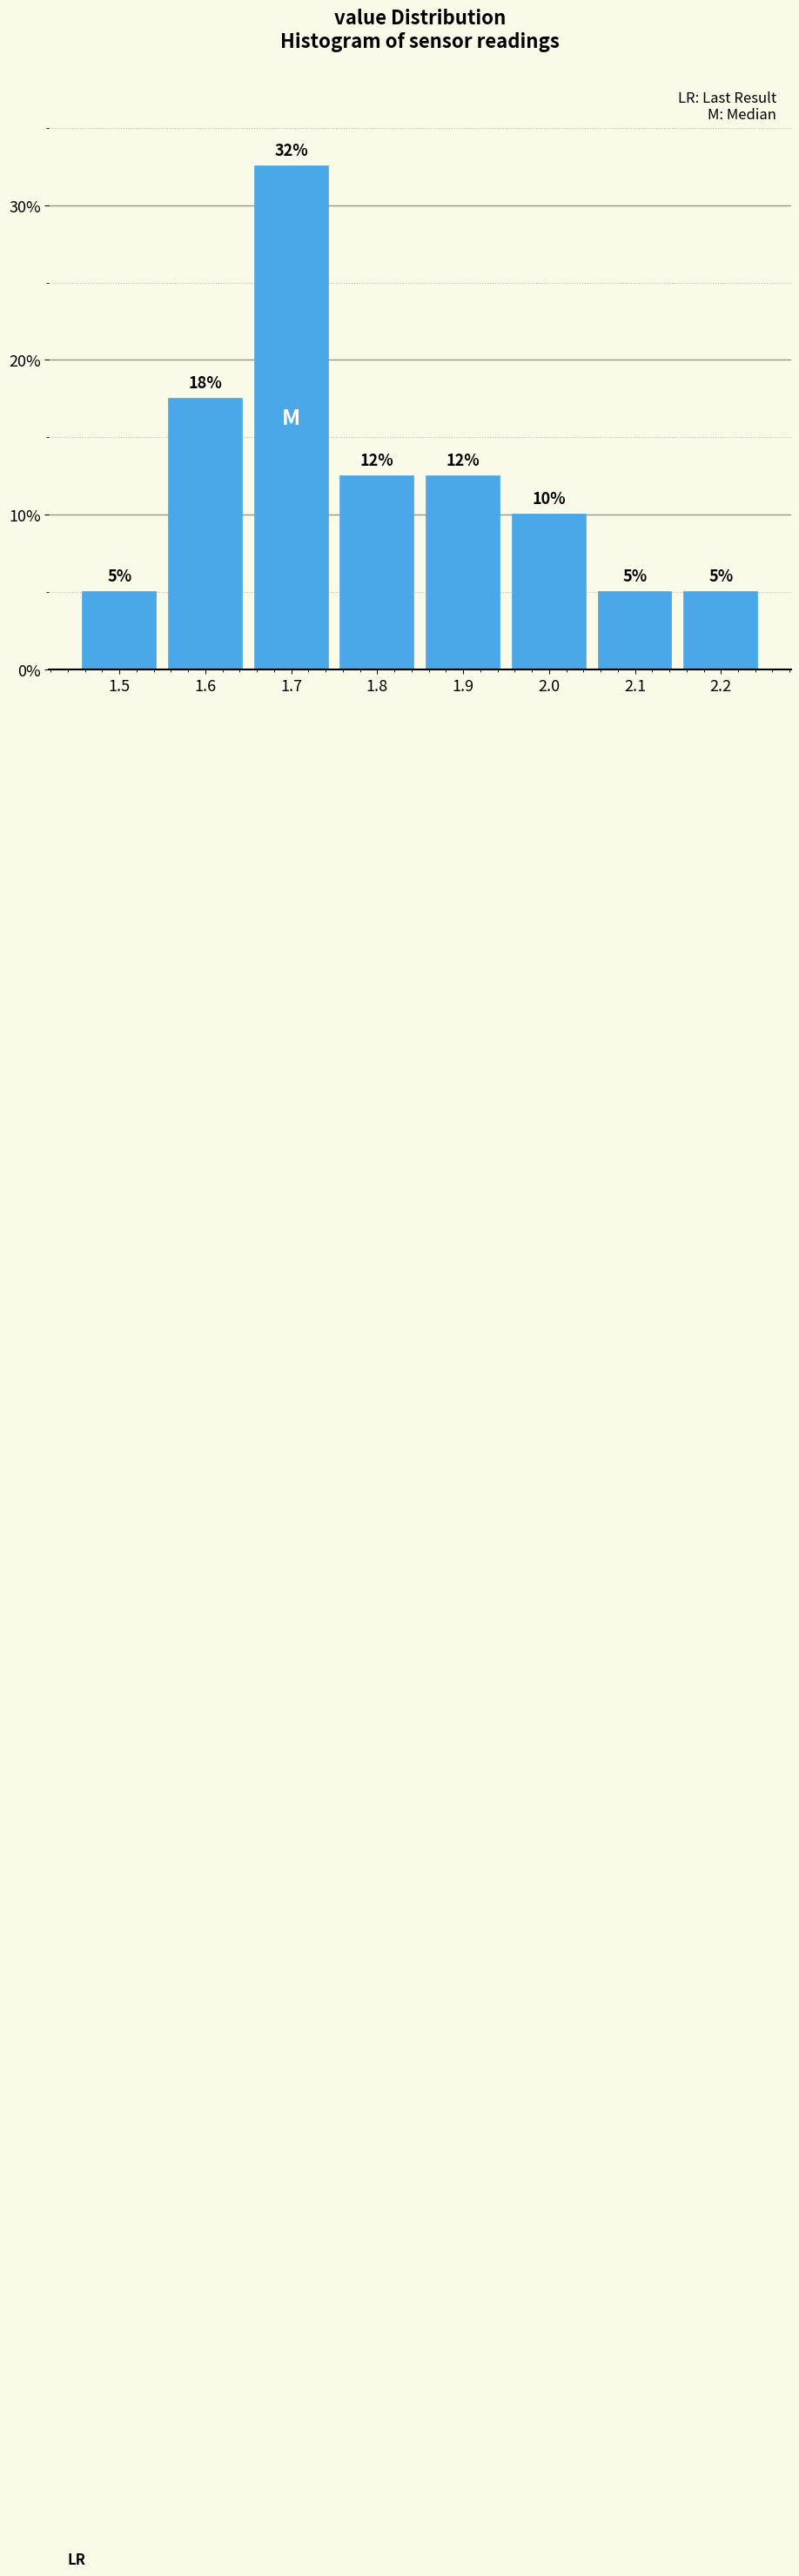

Which has a higher value, 2.2 or 1.8?

1.8